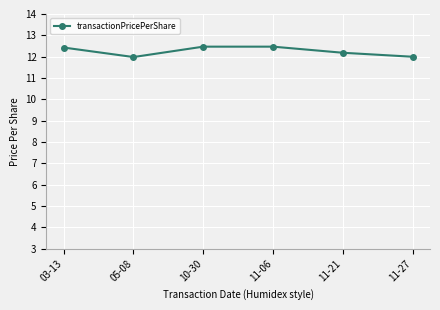

What position from the right is 05-08?

5